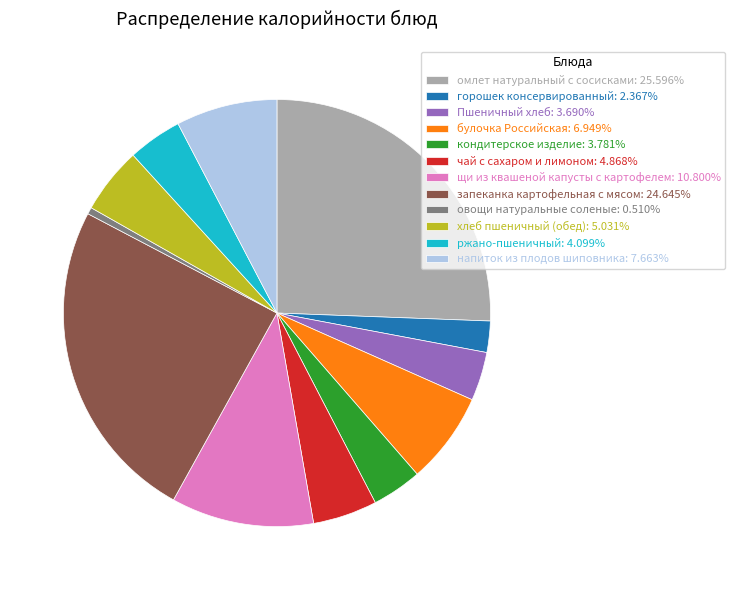

Is the sum of ржано-пшеничный: 4.099% and запеканка картофельная с мясом: 24.645% greater than half?

No